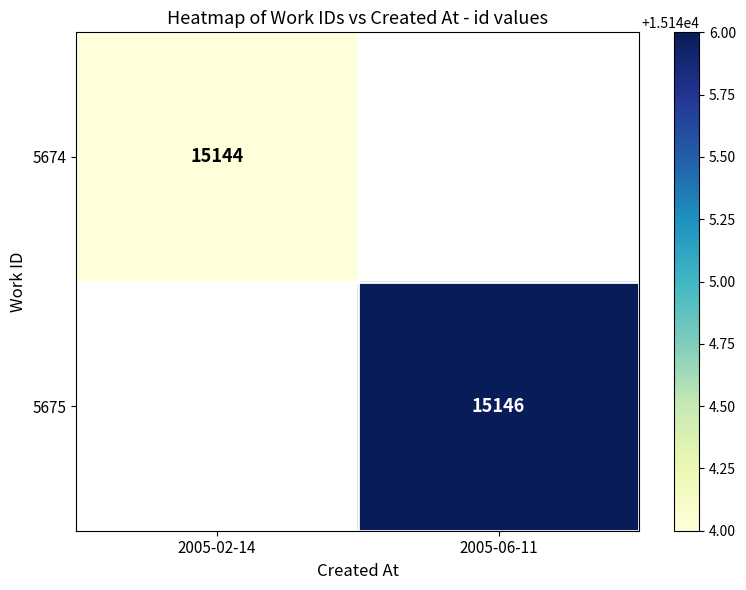

The value of 5674 at 2005-02-14 is 26493. True or false?

False